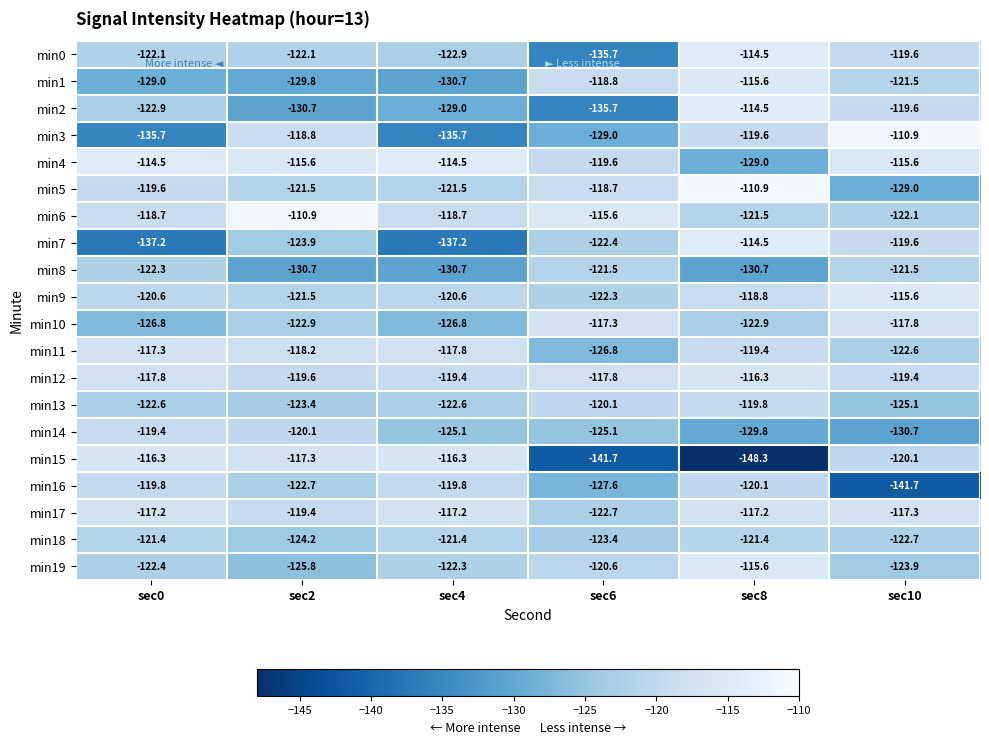

The value of min2 at sec2 is -184.2. True or false?

False